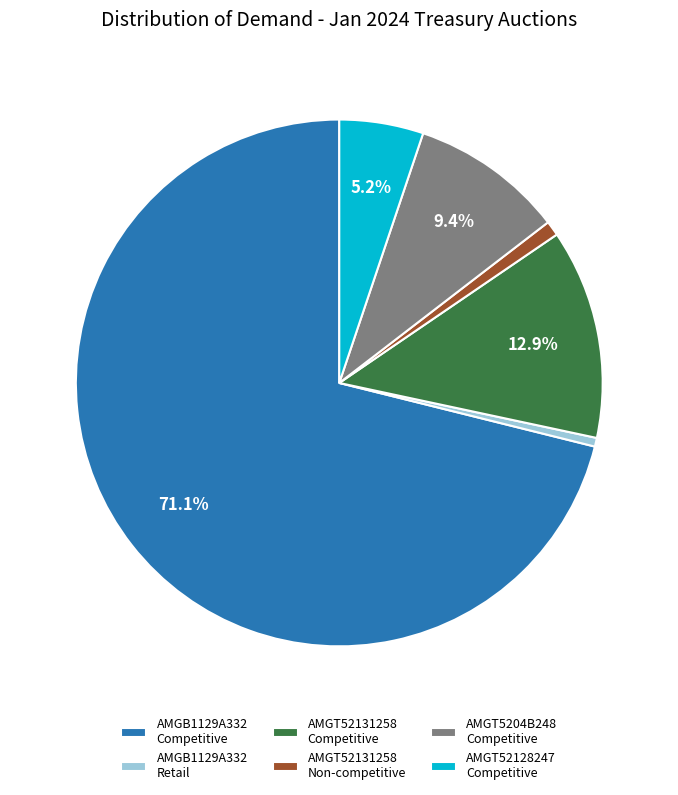

To the nearest percent, what percentage of the pie is AMGT52131258 Competitive?

13%